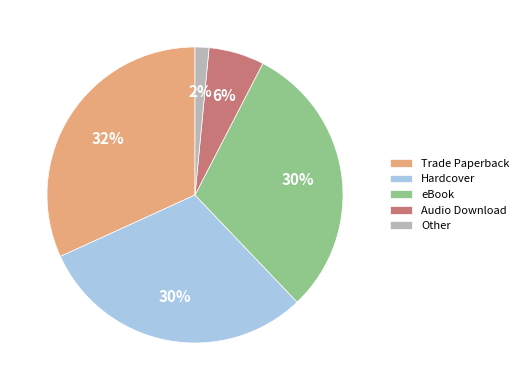

To the nearest percent, what is the difference between the largest and smallest slice percentages?

30%